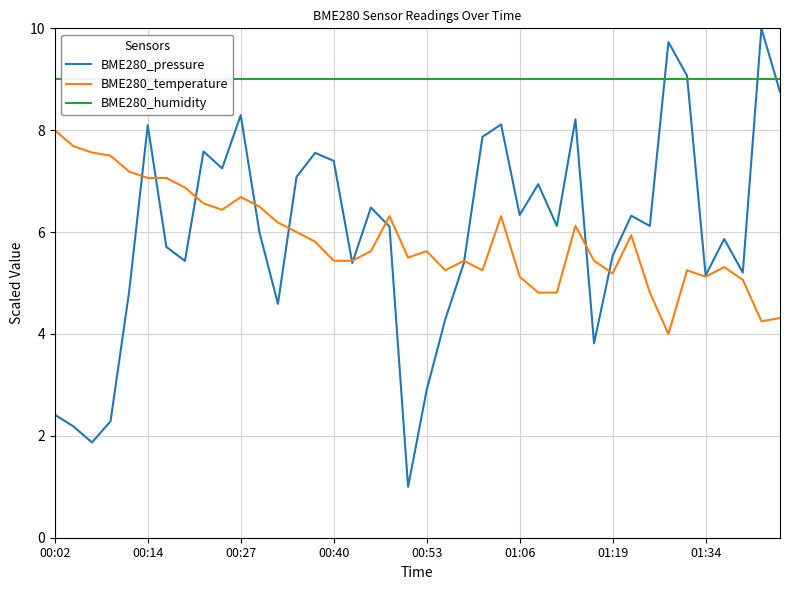

What is the minimum value for BME280_humidity?

9.0